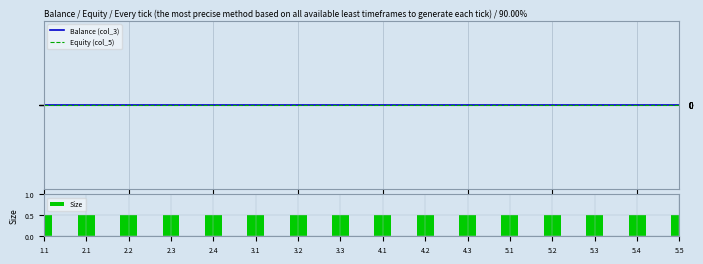

At how many categories does at least one series exceed 0?

16